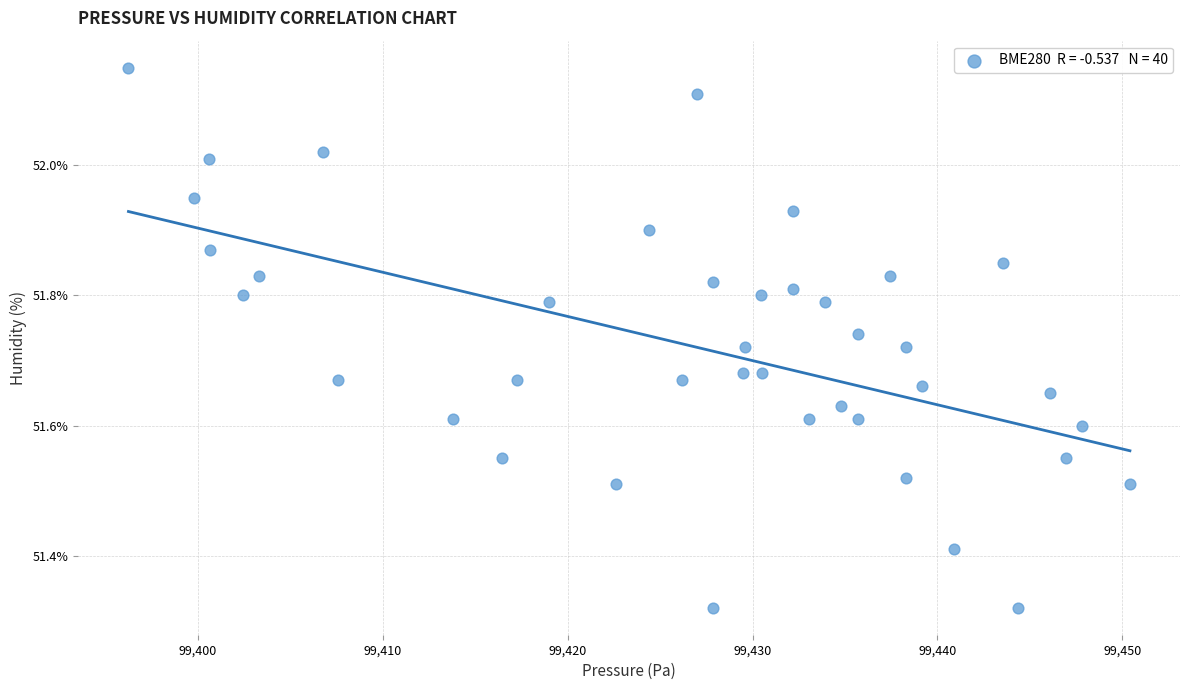

What is the range of X values (max minus min)?

54.2